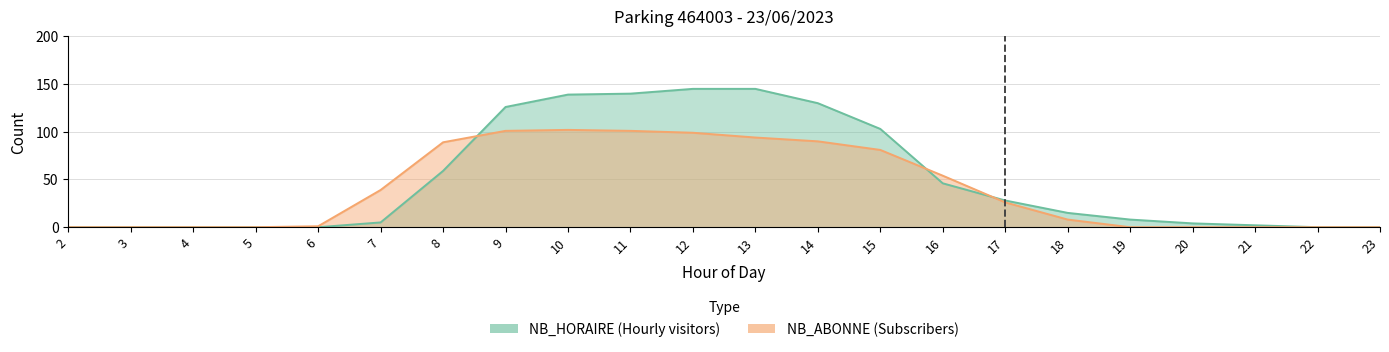

At which label does NB_ABONNE reach its minimum?

2